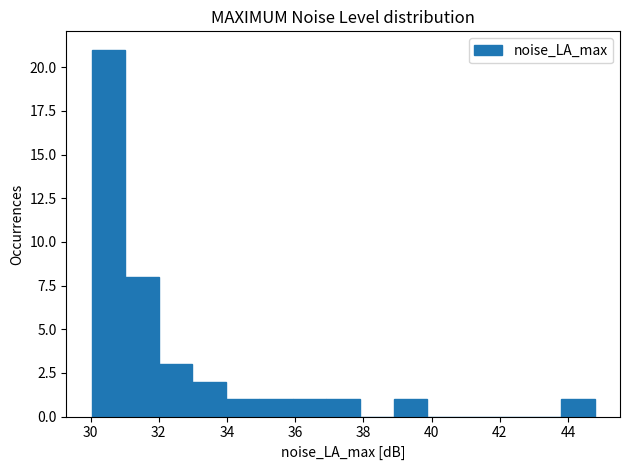

How tall is the bar that spans 34.0 to 35.0 on the x-axis? Neither the bar edges nor the heights are printed on the chart, so give them approximately, as read against the axes.

1